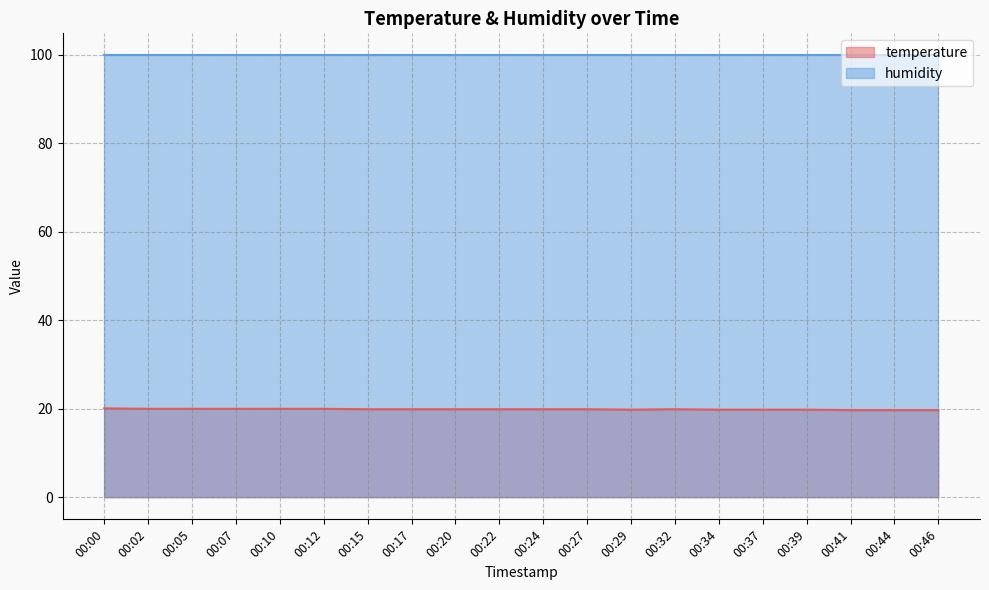

Reading left to right, list all the values displayed in this chart.

20.1	20.0	20.0	20.0	20.0	20.0	19.9	19.9	19.9	19.9	19.9	19.9	19.8	19.9	19.8	19.8	19.8	19.7	19.7	19.7